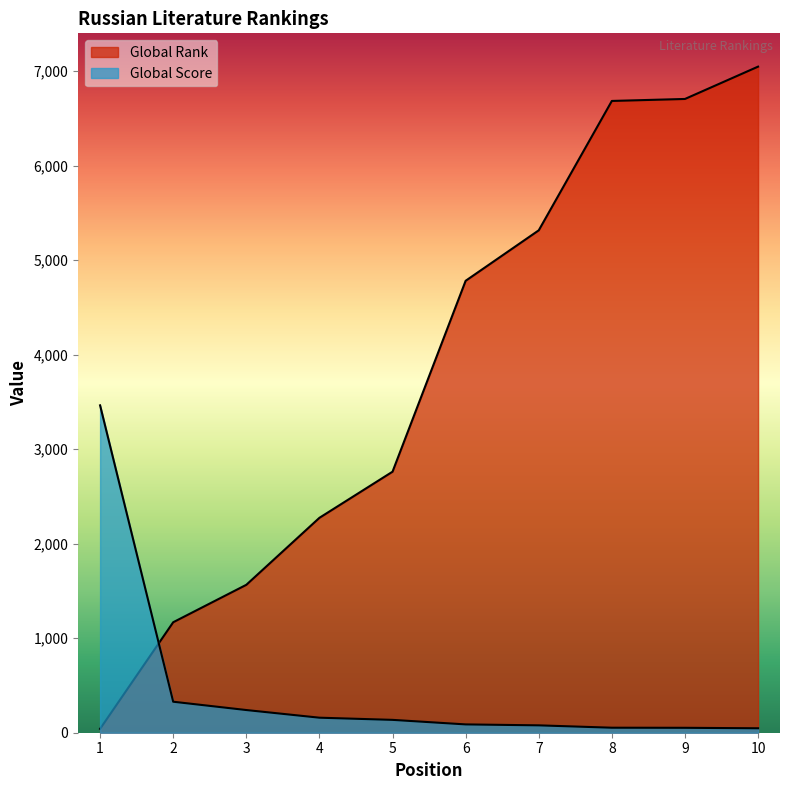

Reading right to left, transcribe all the data shown in this chart.

Global Rank: 7048	6706	6685	5316	4782	2762	2274	1565	1169	41
Global Score: 47	52	53	78	88	136	159	240	328	3464